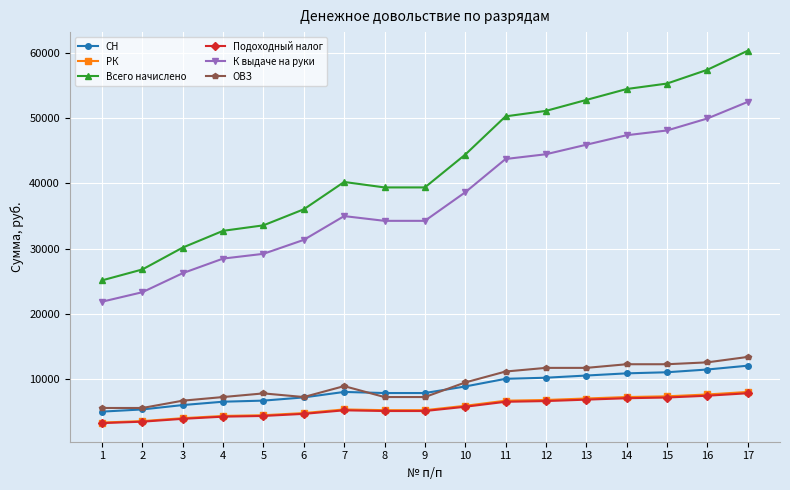

What is the difference between the highest and lowest values at 4?

28481.5